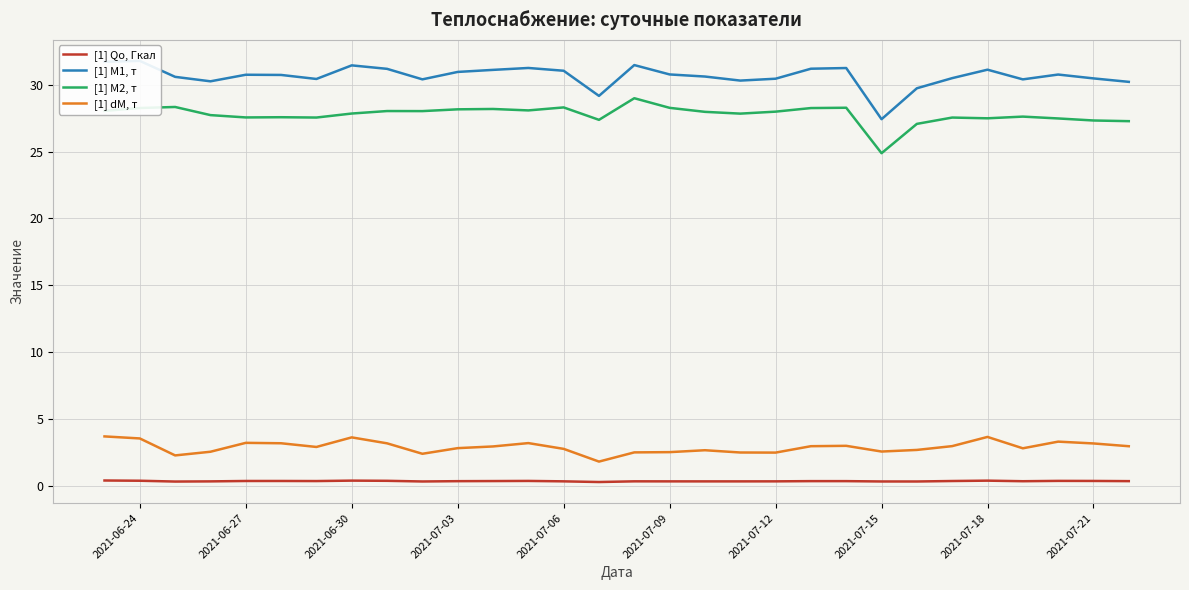

How many data points in [1] M1, т are above 30?

27